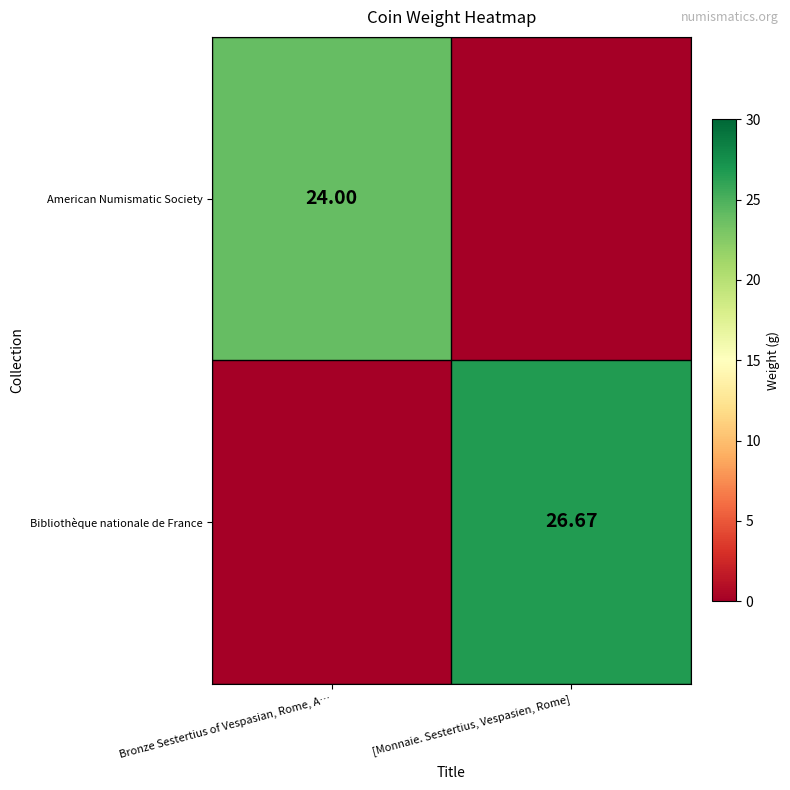

Is the value of American Numismatic Society at Bronze Sestertius of Vespasian, Rome, A… greater than the value of Bibliothèque nationale de France at [Monnaie. Sestertius, Vespasien, Rome]?

No